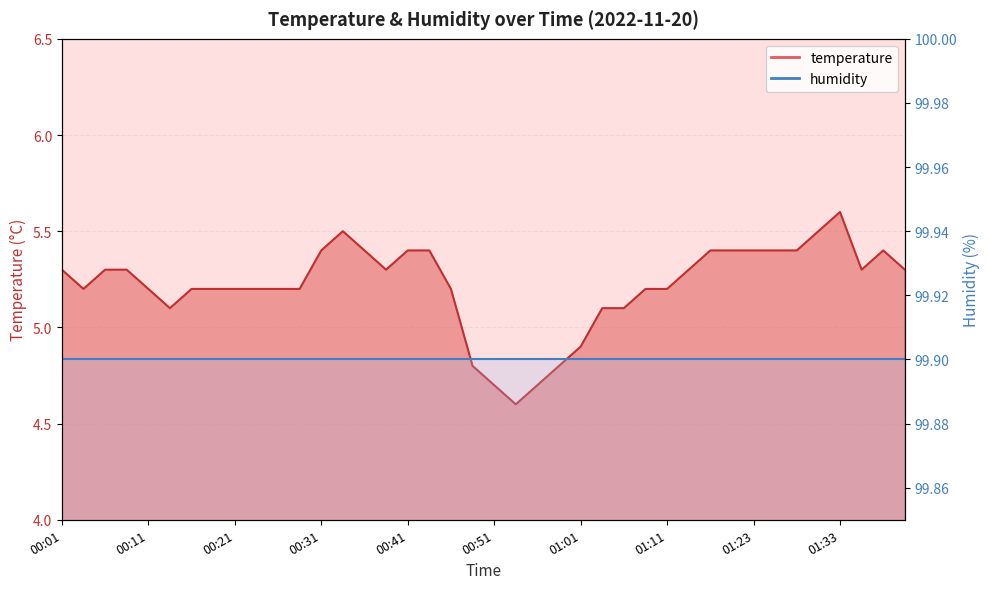

What is the greatest value displayed?

5.6